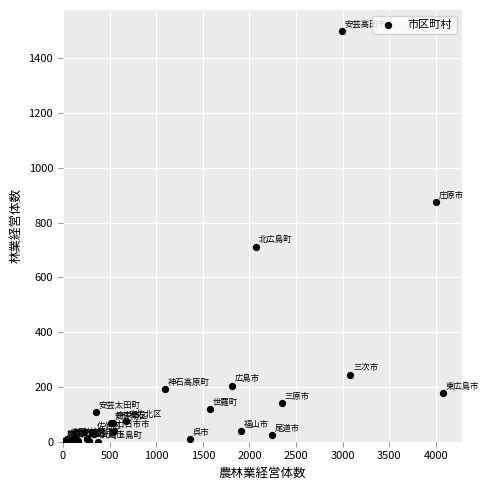

What Y value in the scatter plot is closest to 751?

713